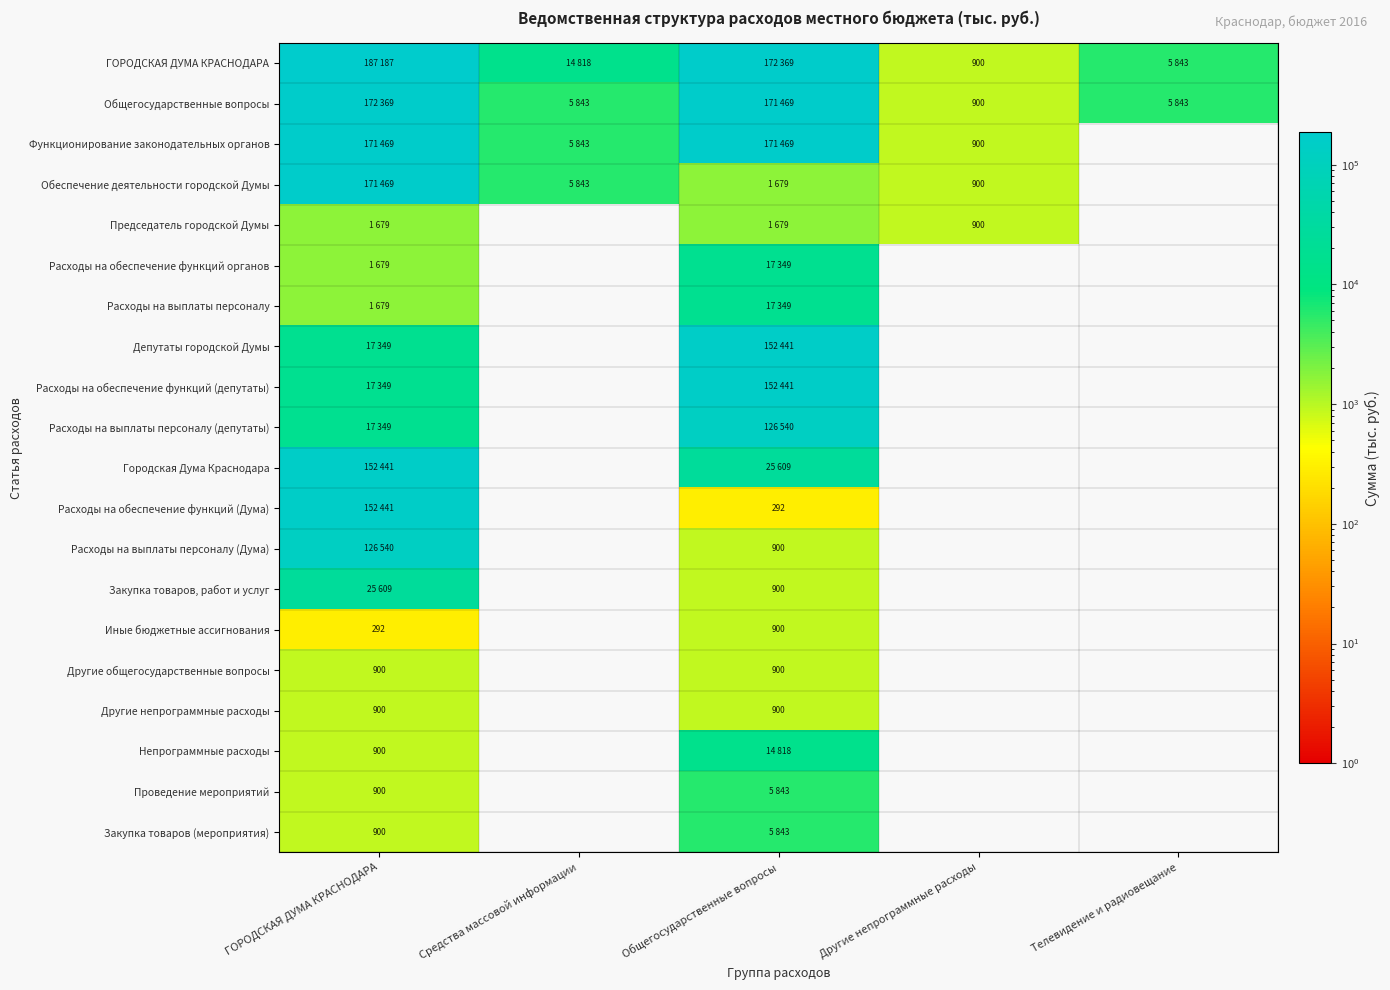

Which has a higher value, Общегосударственные вопросы or Средства массовой информации?

Общегосударственные вопросы